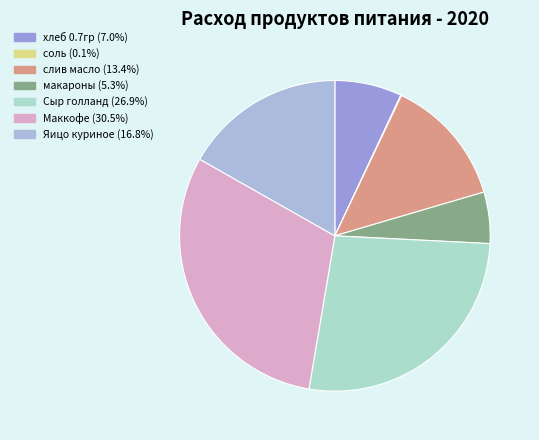

What is the change in value from соль to макароны?

+614.5